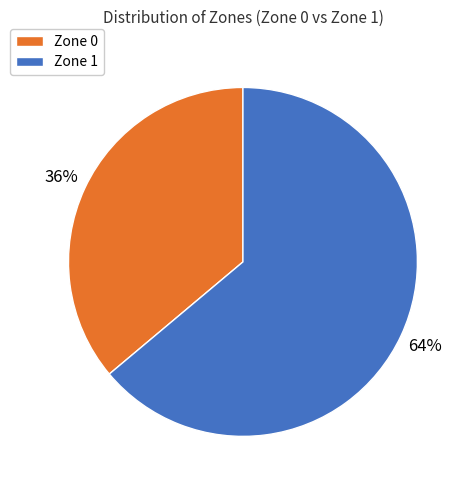

Which category has the smallest portion of the pie?

Zone 0